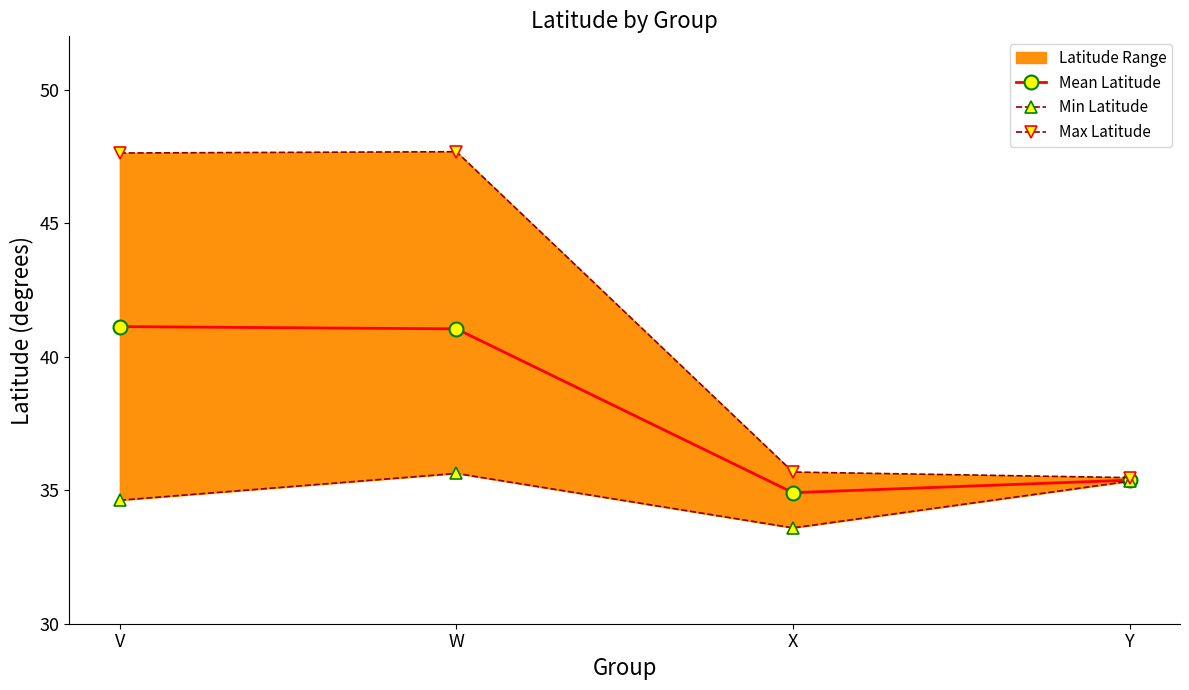

At which category is the sum across all series the highest?

W